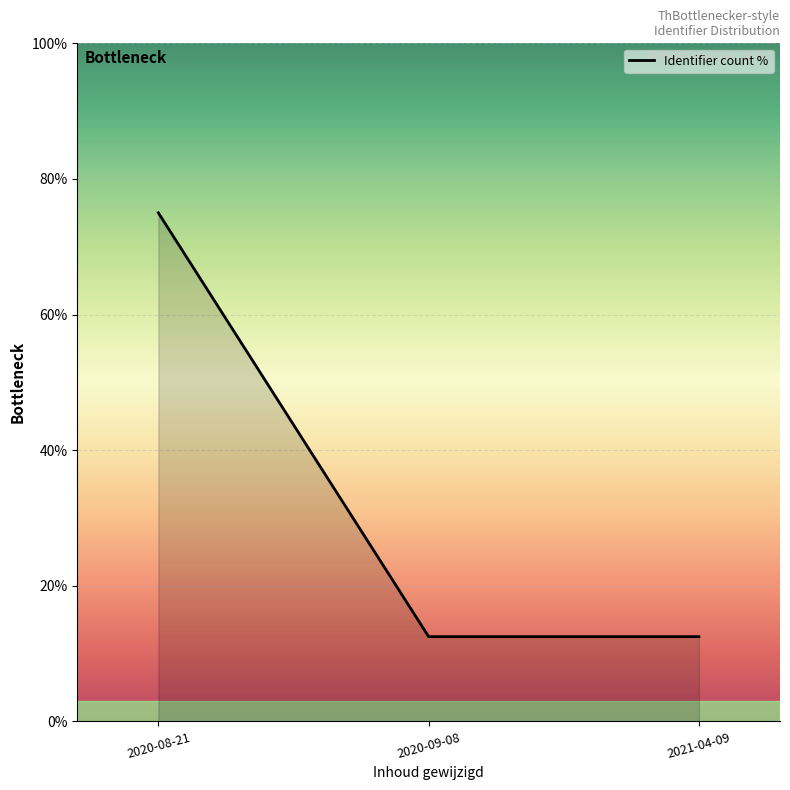

What is the greatest value displayed?

75.0